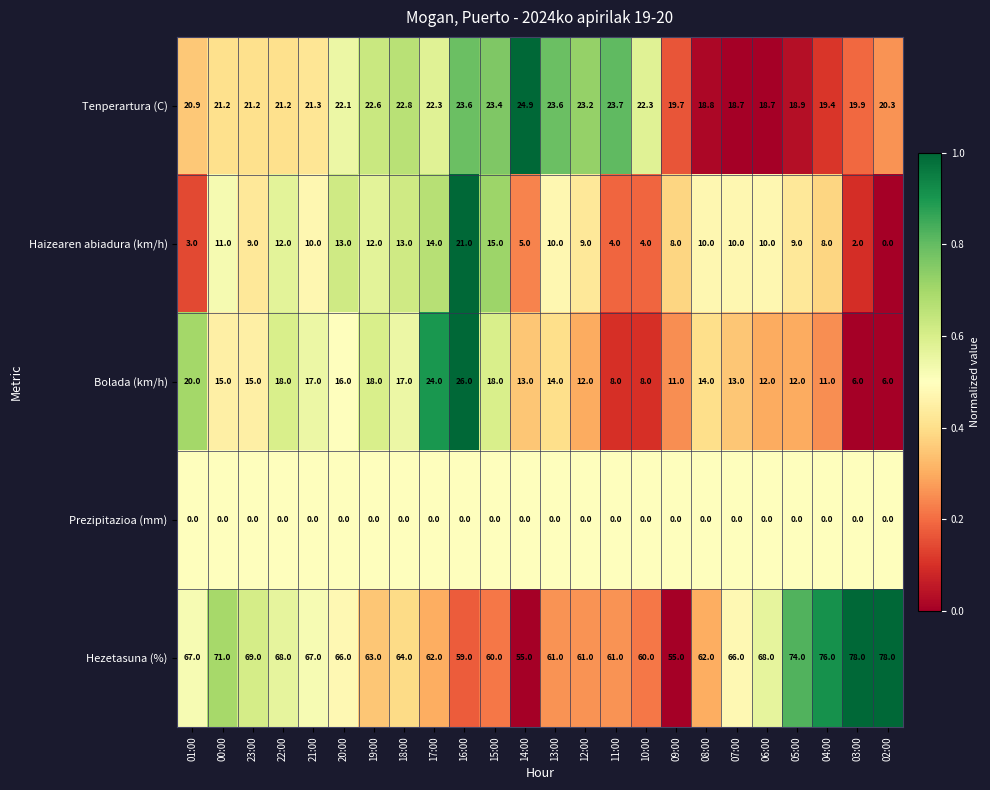

Read the Bolada (km/h) value at 18:00.

17.0